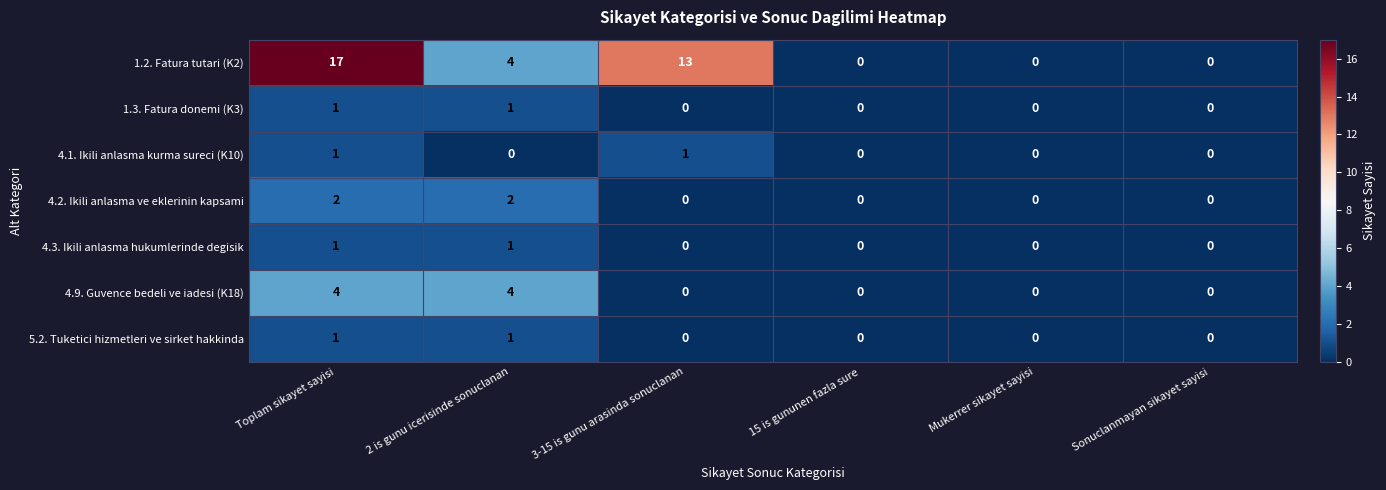

True or false: 4.2. Ikili anlasma ve eklerinin kapsami has a value of 0 at 15 is gununen fazla sure.

True